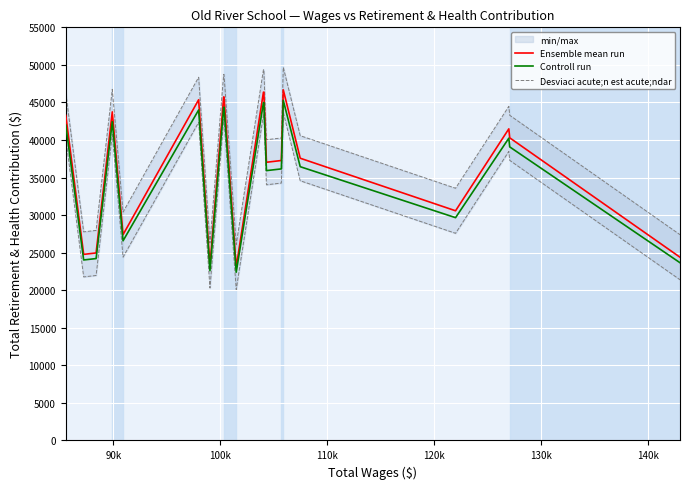

What is the lowest value of the Controll run series?

22399.2